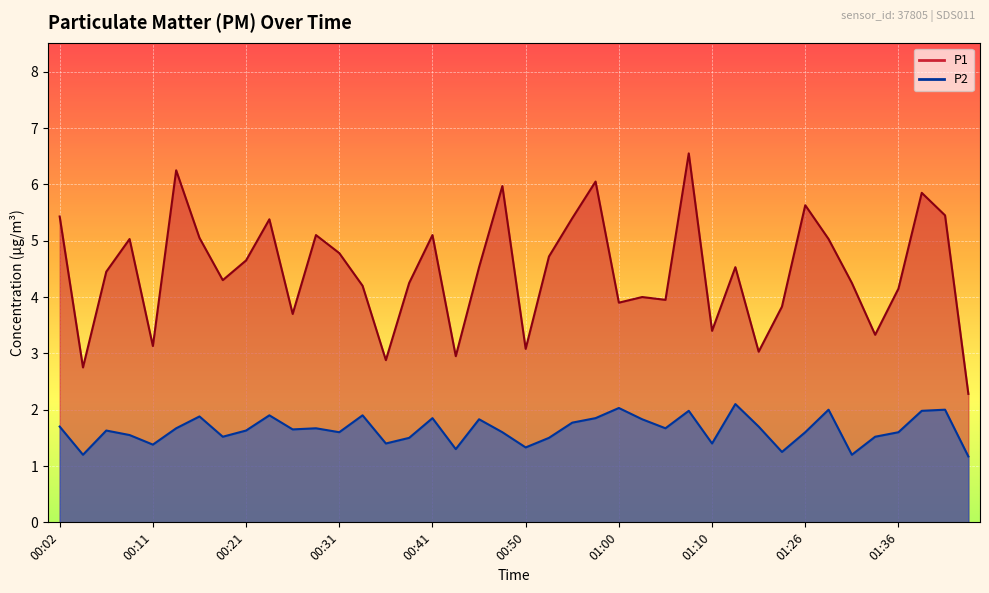

The P1 series shows 3.0 at 01:16. True or false?

True